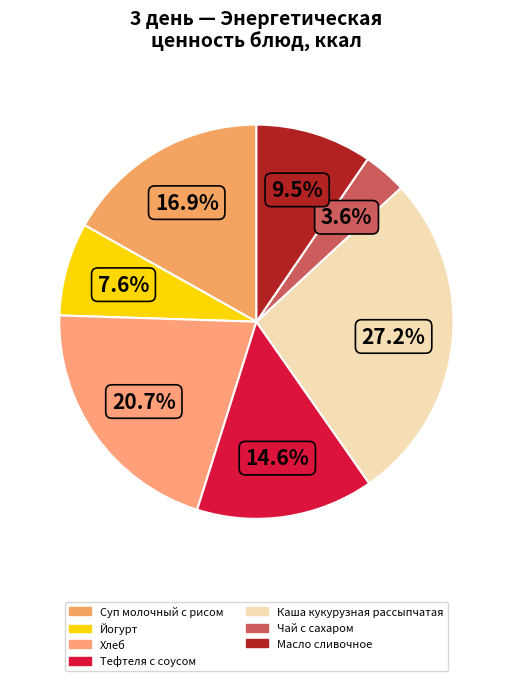

To the nearest percent, what percentage of the pie is Суп молочный с рисом?

17%